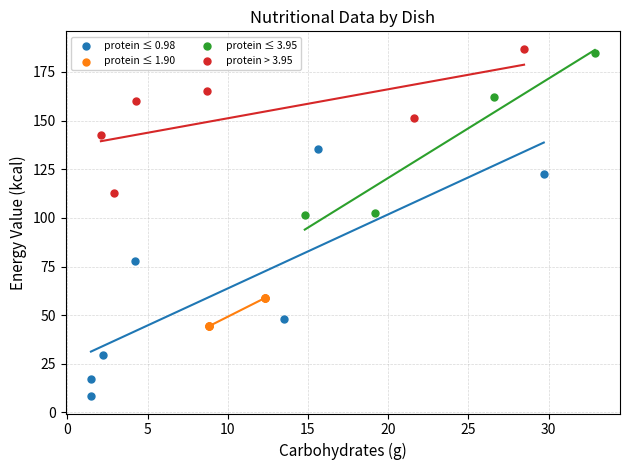

Which series contains the lowest Y value?

protein ≤ 0.98